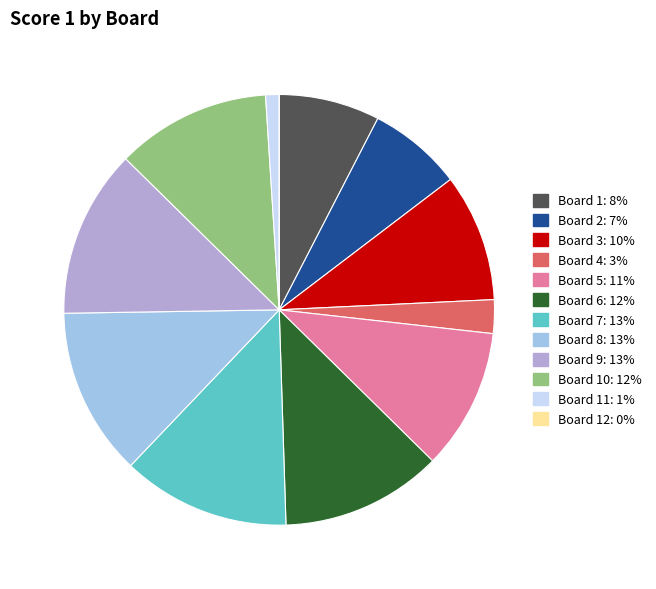

Does any single category account for the majority?

No